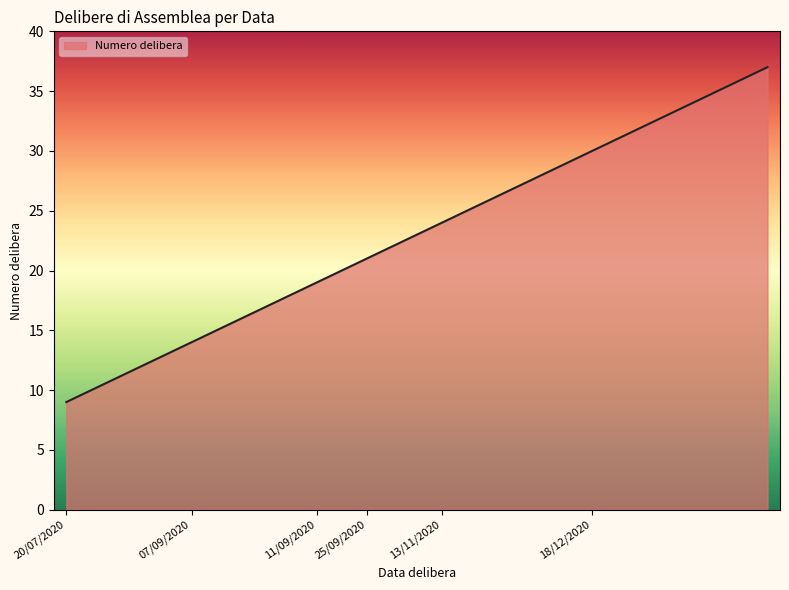

What is the difference between the maximum and minimum values?

28